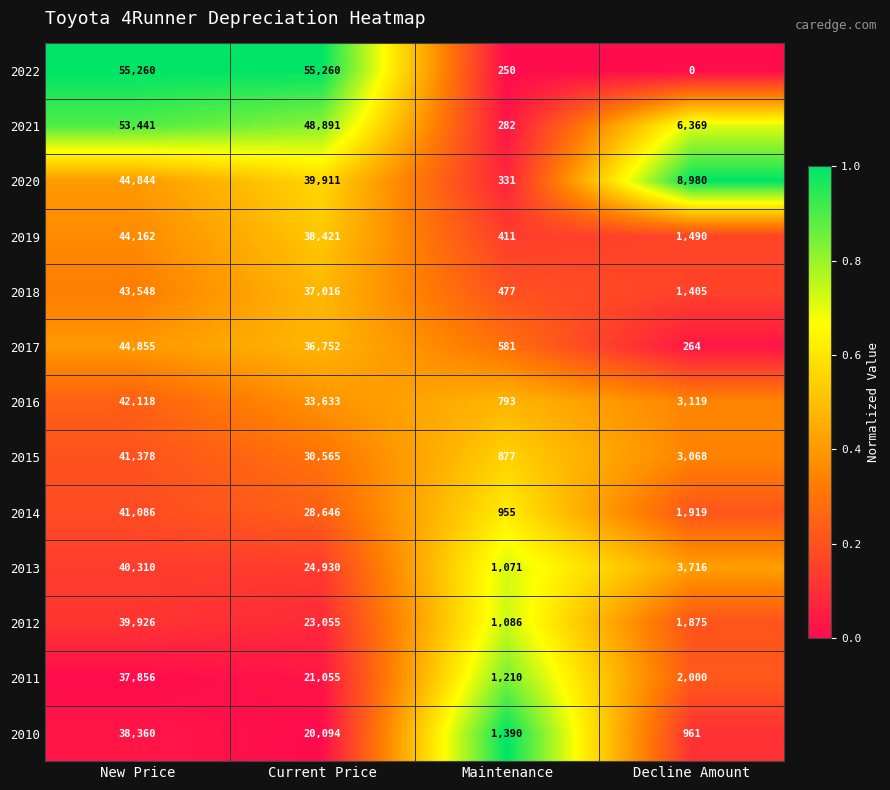

Which series changed the most between Current Price and Decline Amount?

2022